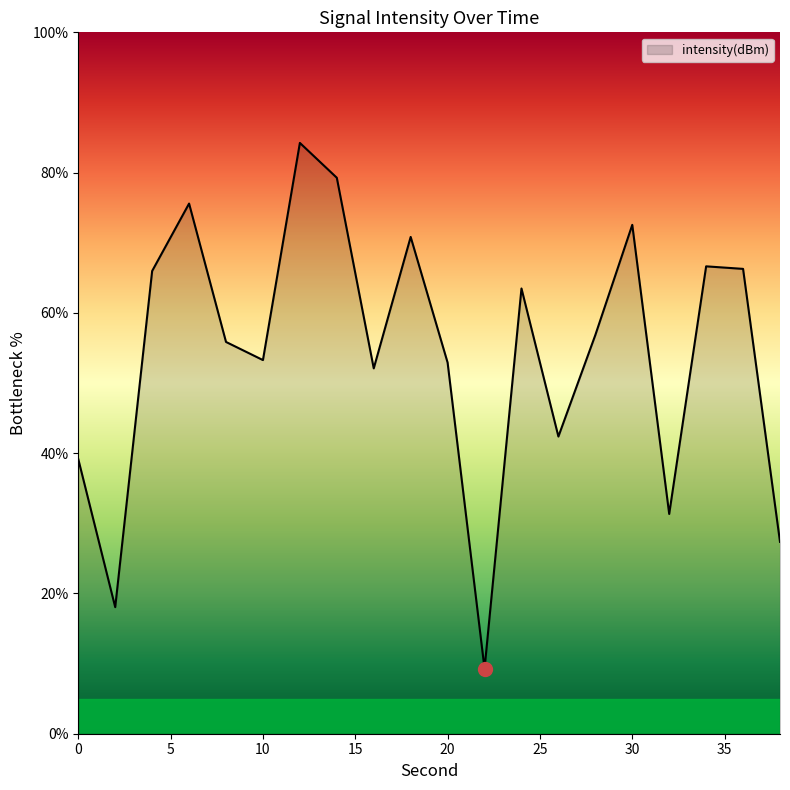

What is the smallest value displayed?

9.3